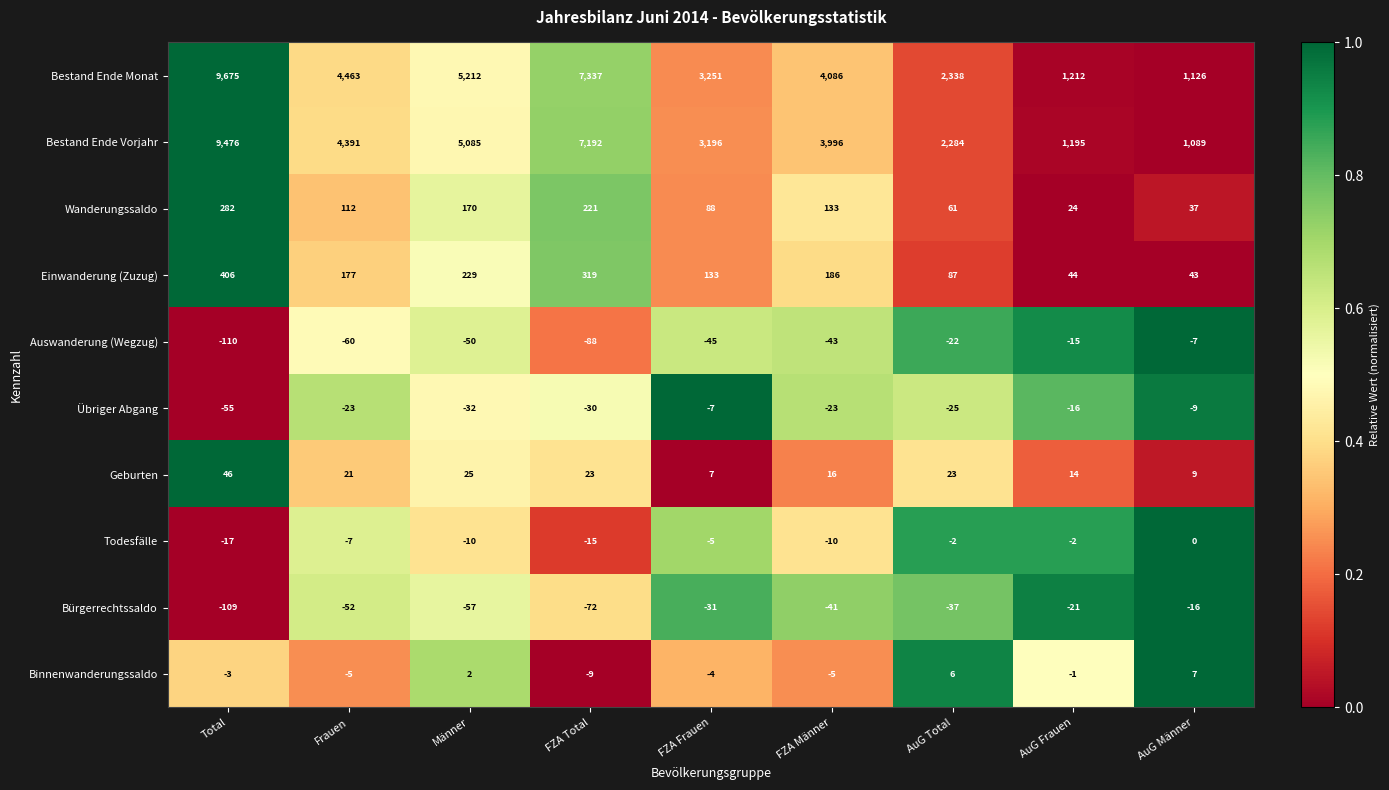

At which category is the sum across all series the highest?

Total